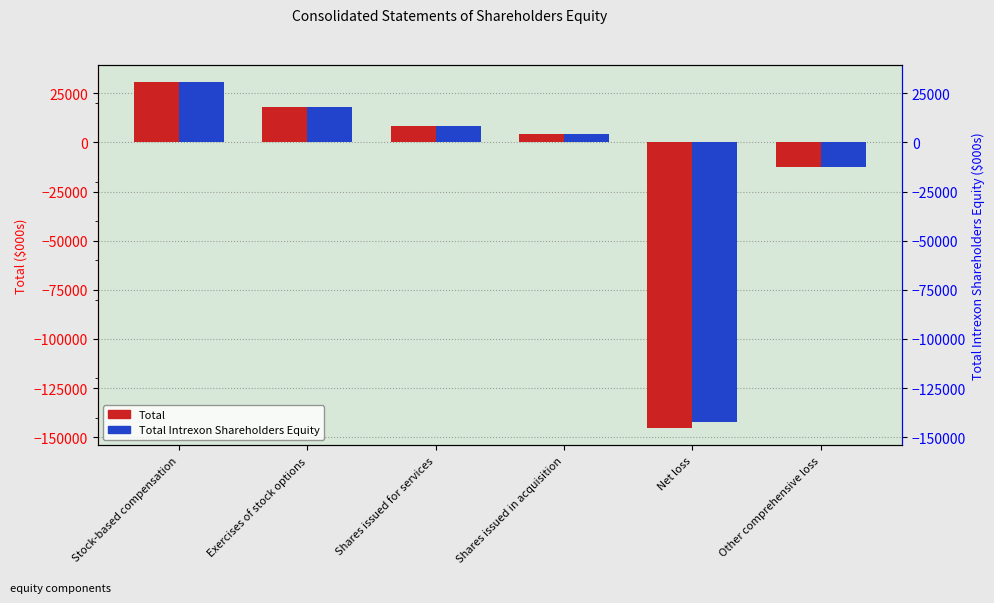

How many positive values does the Total series have?

4